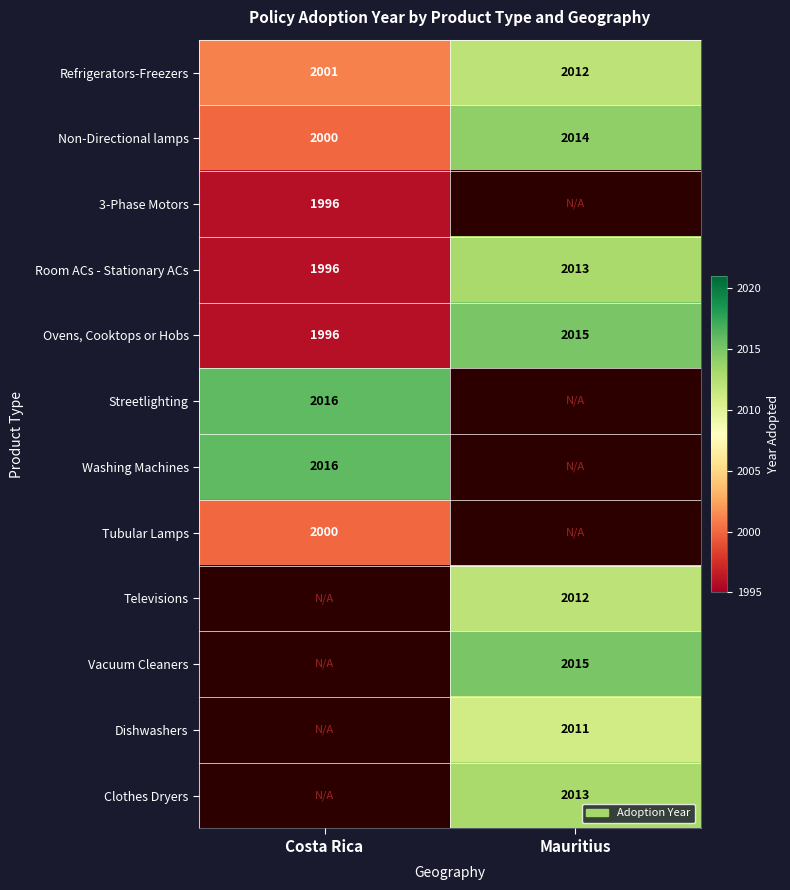

The Room ACs - Stationary ACs series shows 642 at Costa Rica. True or false?

False